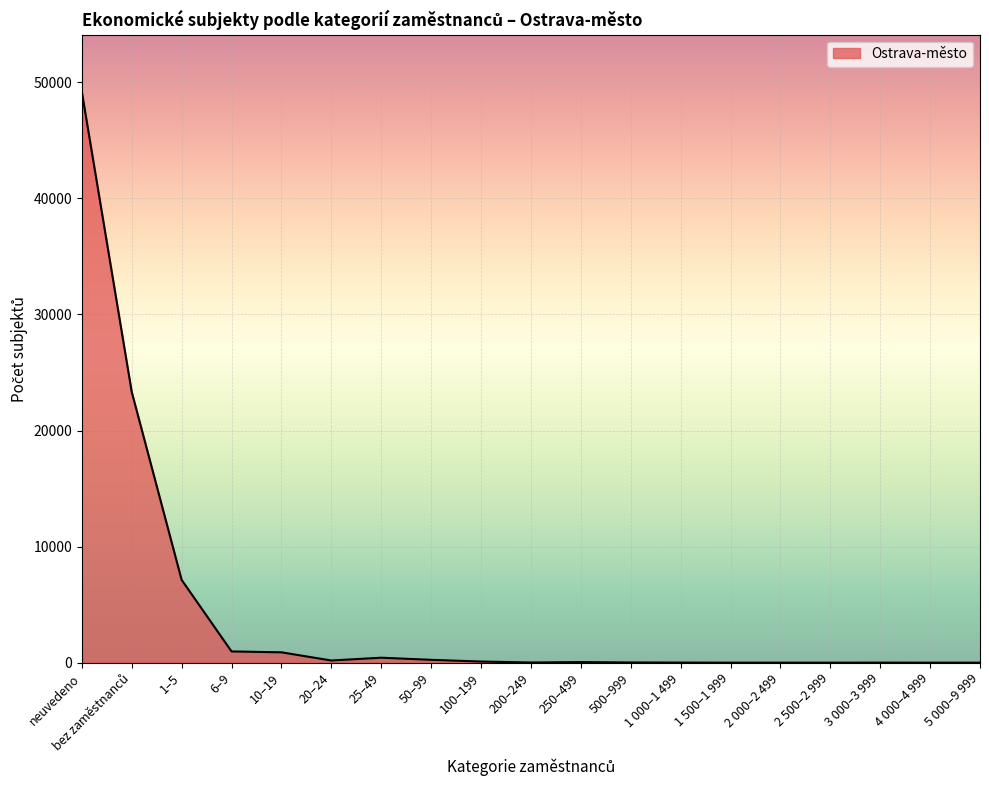

What is the difference between the maximum and minimum values?

49178